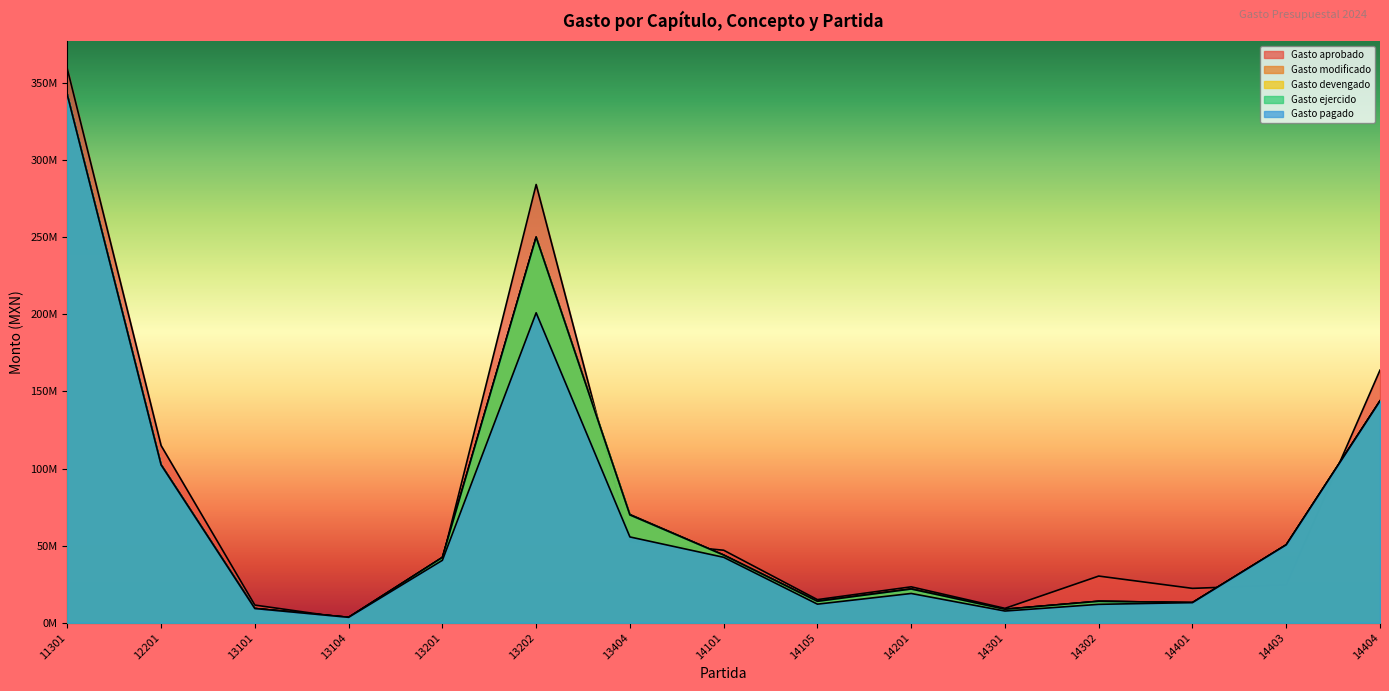

Rank the categories by Gasto devengado value from lowest to highest.

13104, 14301, 13101, 14401, 14105, 14302, 14201, 13201, 14101, 14403, 13404, 12201, 14404, 13202, 11301